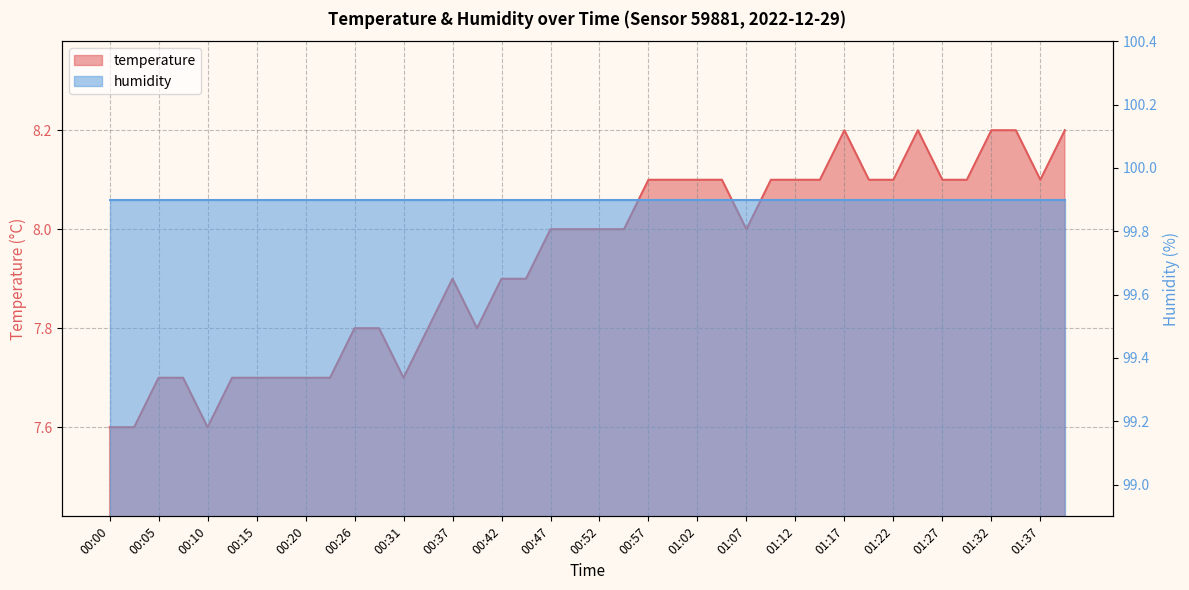

What is the maximum value for temperature?

8.2